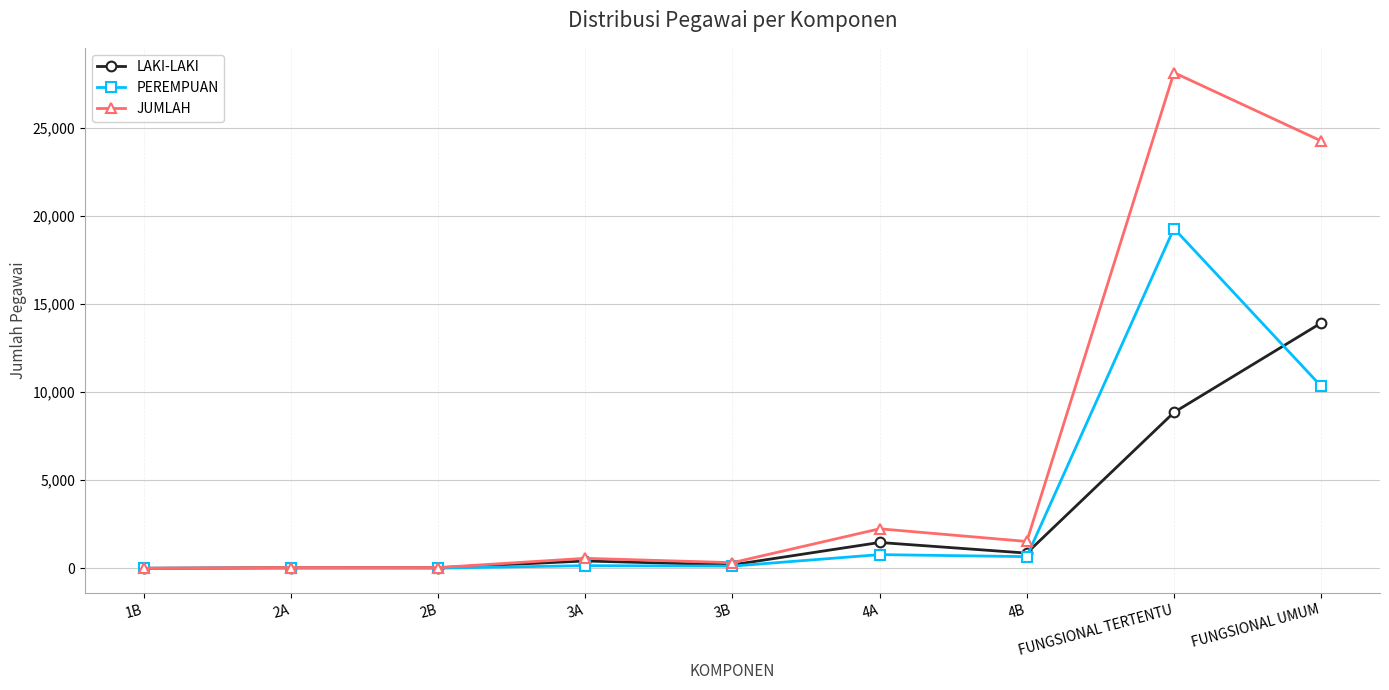

What is the label of the 7th point from the left?

4B